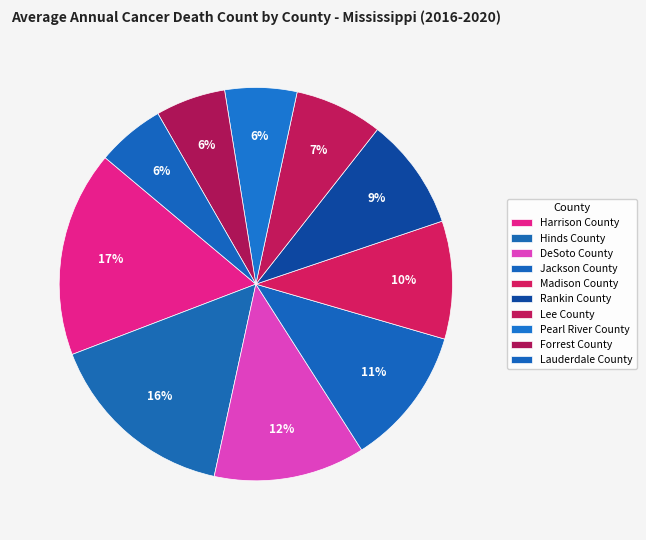

To the nearest percent, what is the average slice percentage?

10%